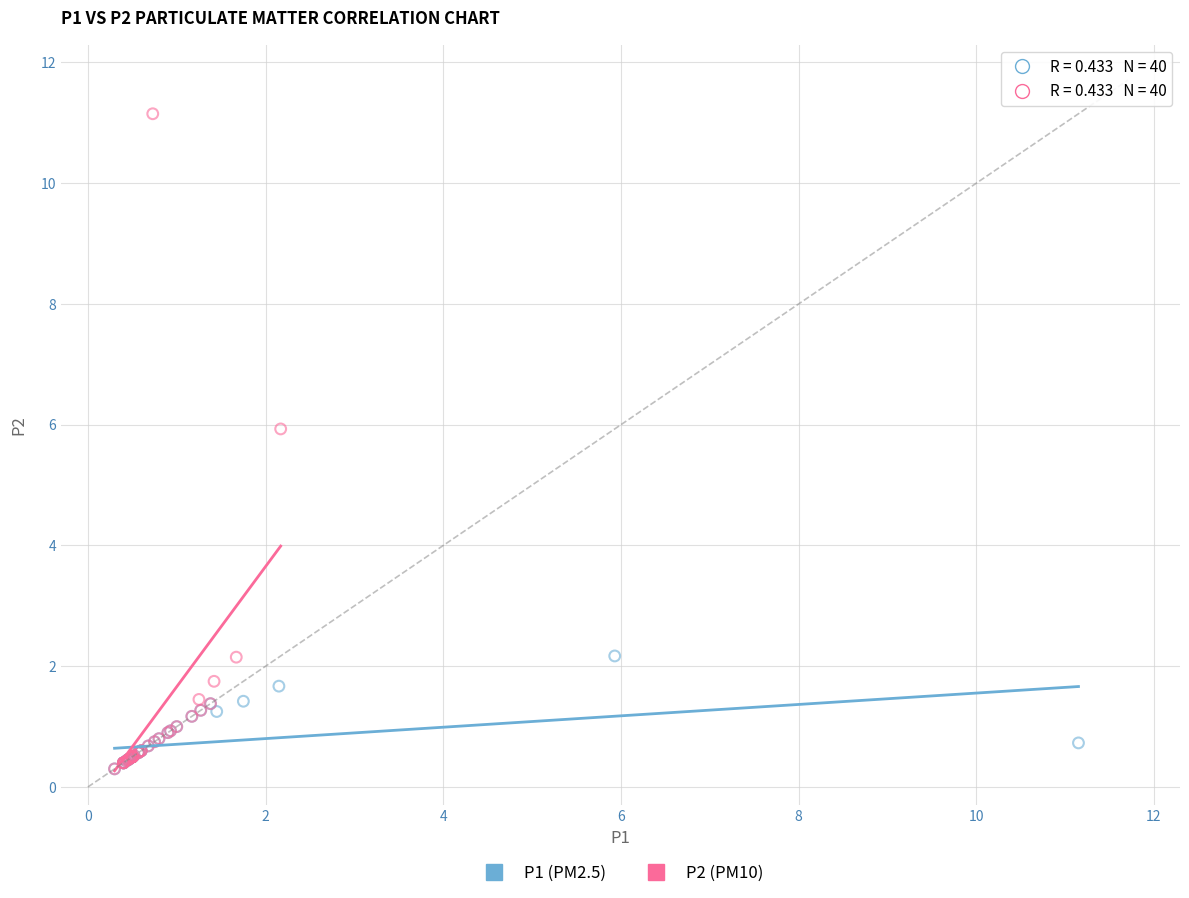

Which series contains the highest Y value?

P2 (PM10)